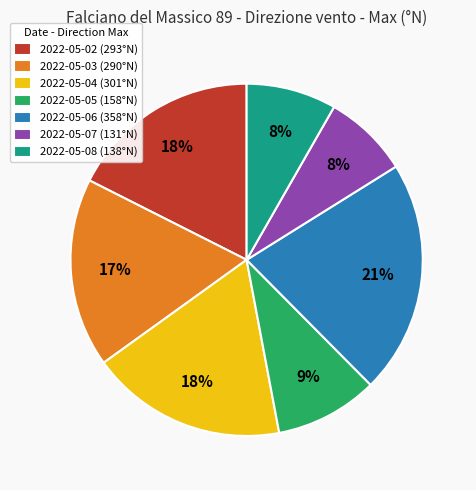

How many segments does this pie chart have?

7